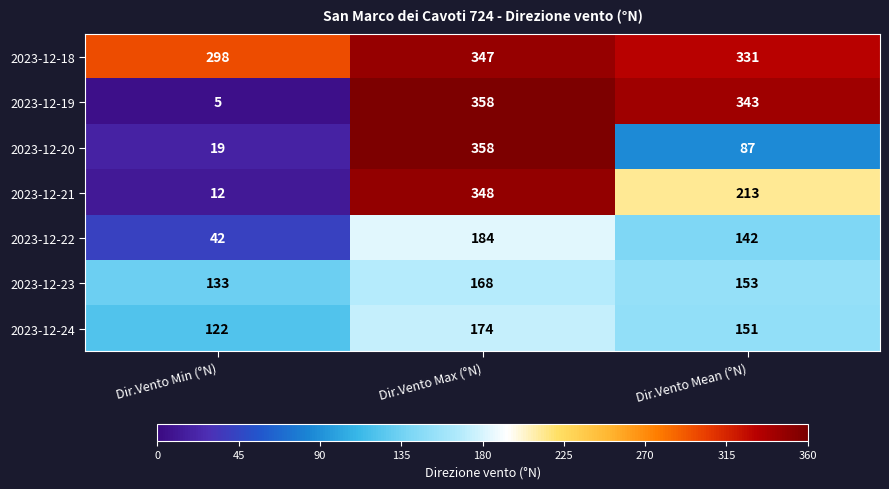

Is it true that 2023-12-24 equals 58 at Dir.Vento Mean (°N)?

False